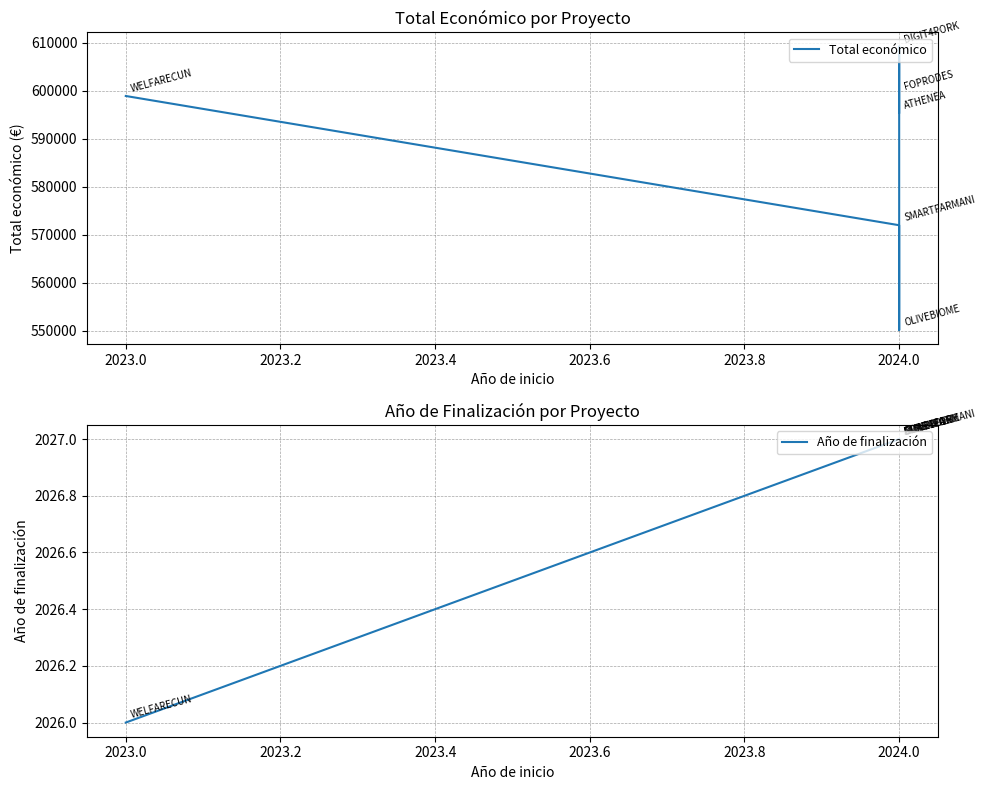

True or false: Total económico has more than 0 points higher than both neighbors.

True